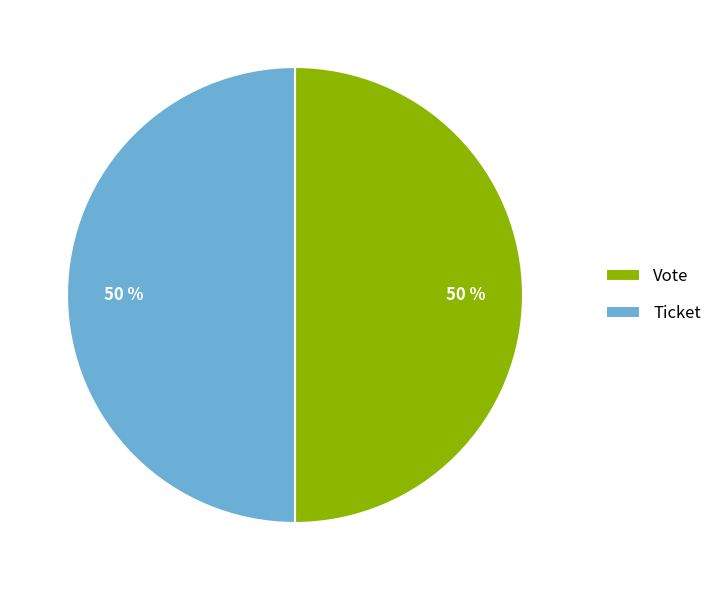

To the nearest percent, what is the difference between the Vote and Ticket slice percentages?

0%